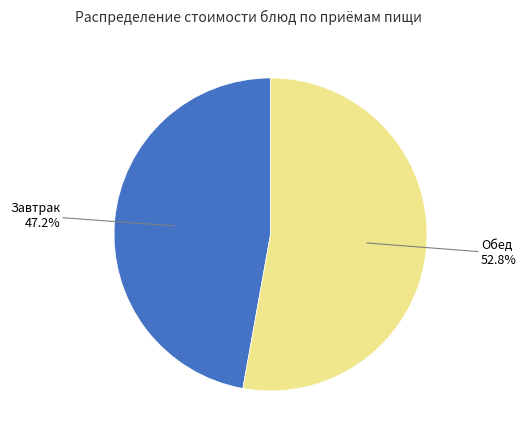

Between Завтрак and Обед, which is larger?

Обед